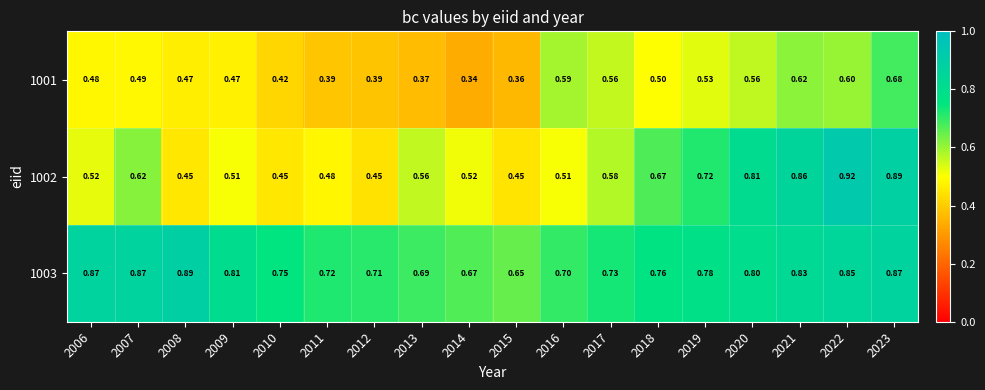

Is the value of 1002 at 2015 greater than the value of 1001 at 2009?

No